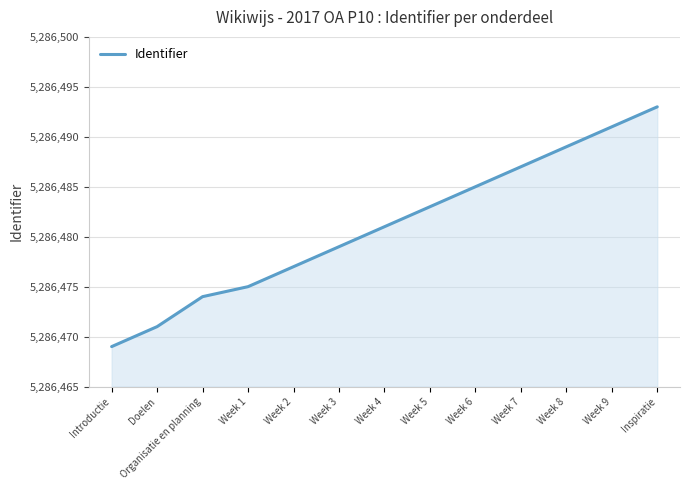

What is the change in value from Week 2 to Week 6?

+8